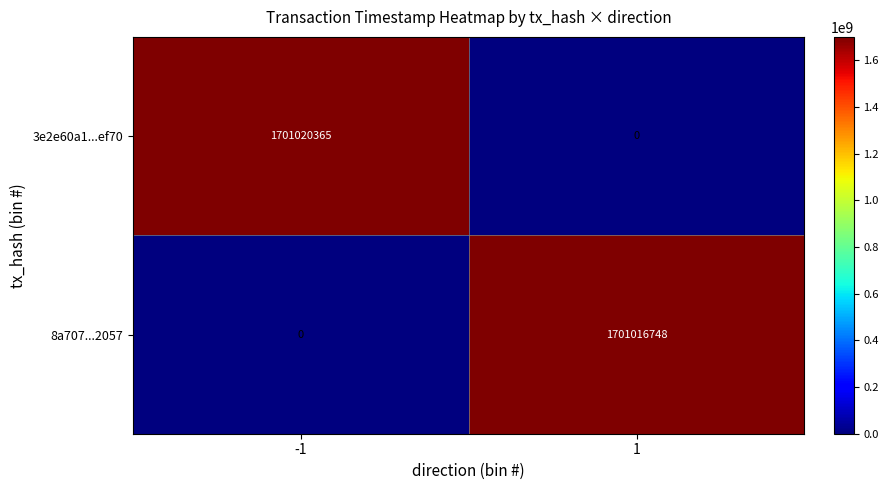

At which category is the sum across all series the highest?

-1